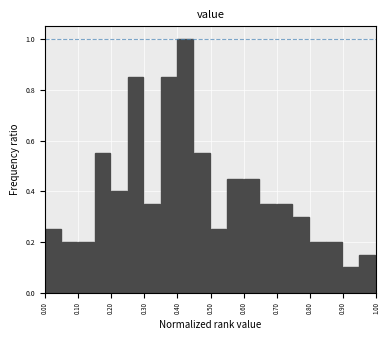

Reading left to right, transcribe this chart: for each bar, give the range it covers on the x-axis and its height. The values are not printed on the chart, so give them approximately, as read against the axis.

0.00 to 0.05: 0.26
0.05 to 0.10: 0.20
0.10 to 0.15: 0.20
0.15 to 0.20: 0.56
0.20 to 0.25: 0.40
0.25 to 0.30: 0.86
0.30 to 0.35: 0.36
0.35 to 0.40: 0.86
0.40 to 0.45: 1.00
0.45 to 0.50: 0.56
0.50 to 0.55: 0.26
0.55 to 0.60: 0.46
0.60 to 0.65: 0.46
0.65 to 0.70: 0.36
0.70 to 0.75: 0.36
0.75 to 0.80: 0.30
0.80 to 0.85: 0.20
0.85 to 0.90: 0.20
0.90 to 0.95: 0.10
0.95 to 1.00: 0.16